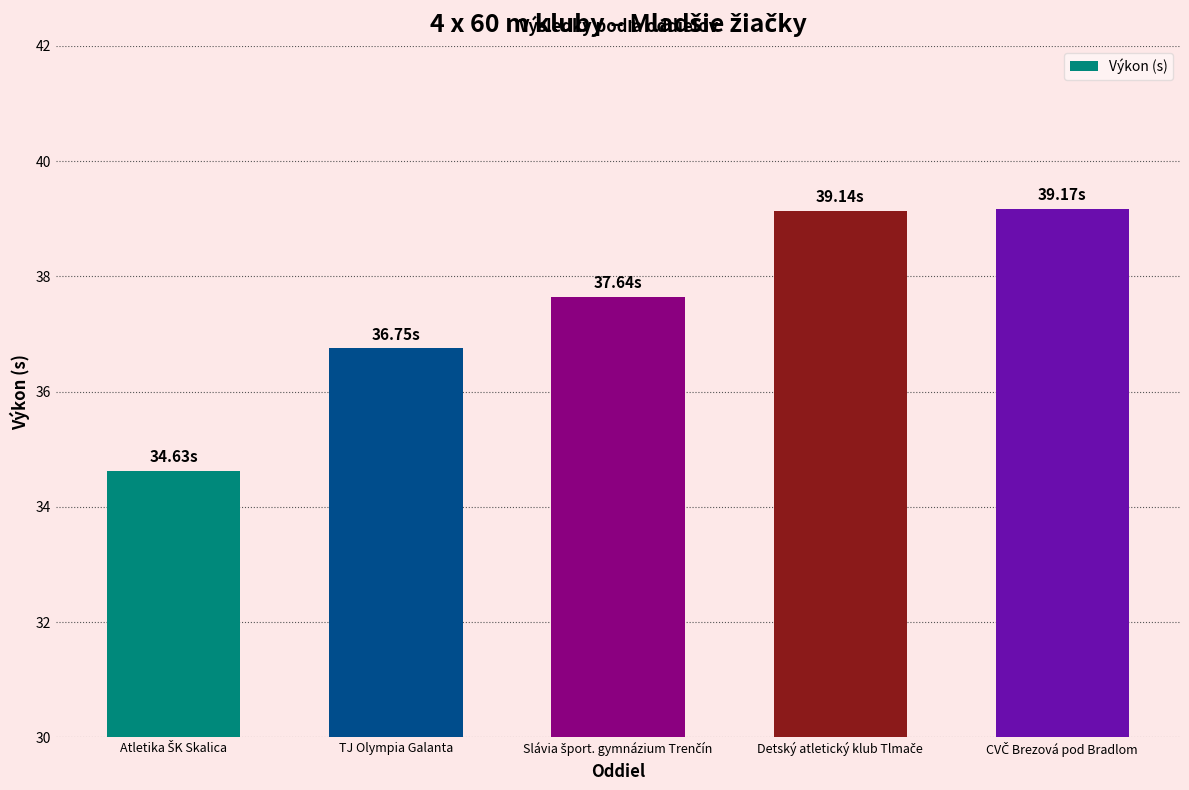

What is the sum of all values?

187.3